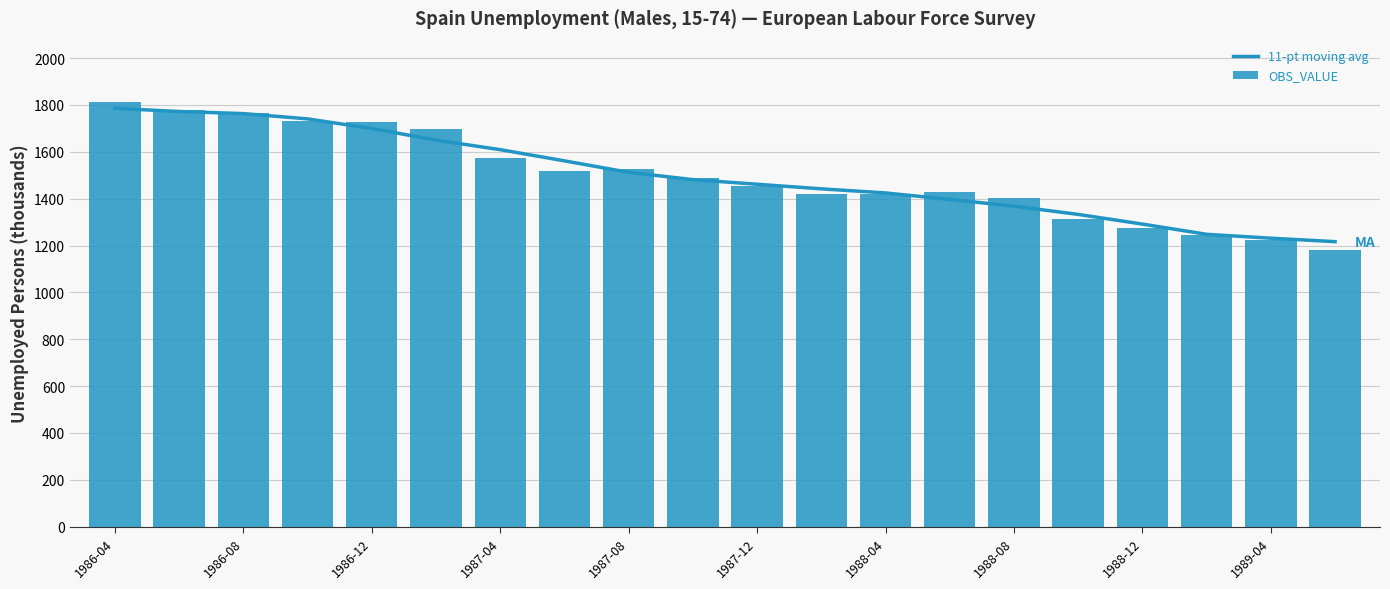

What is the sum of all OBS_VALUE values?

29984.9